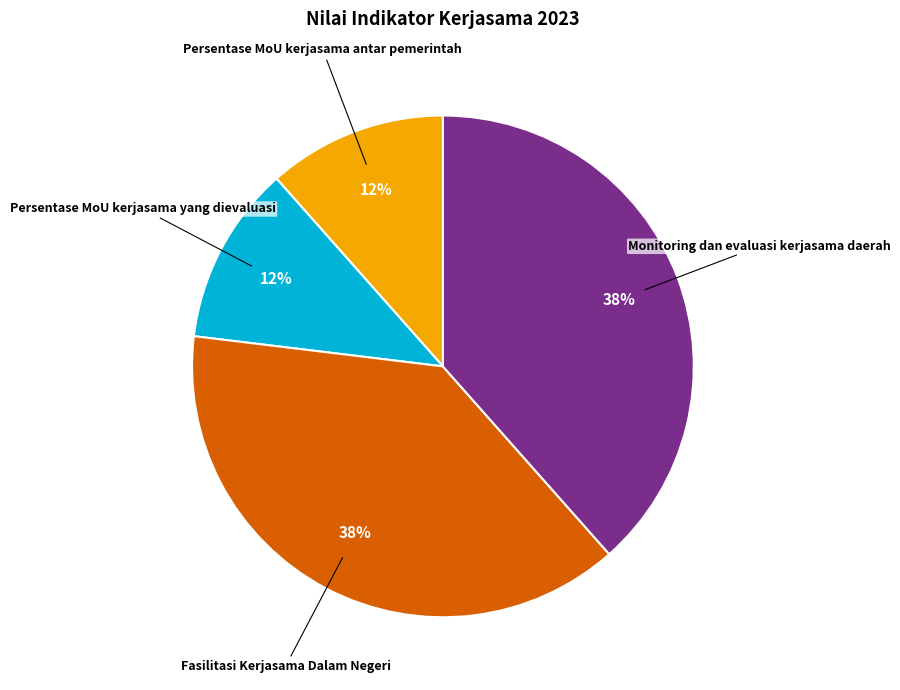

Is there a majority slice in this chart?

No